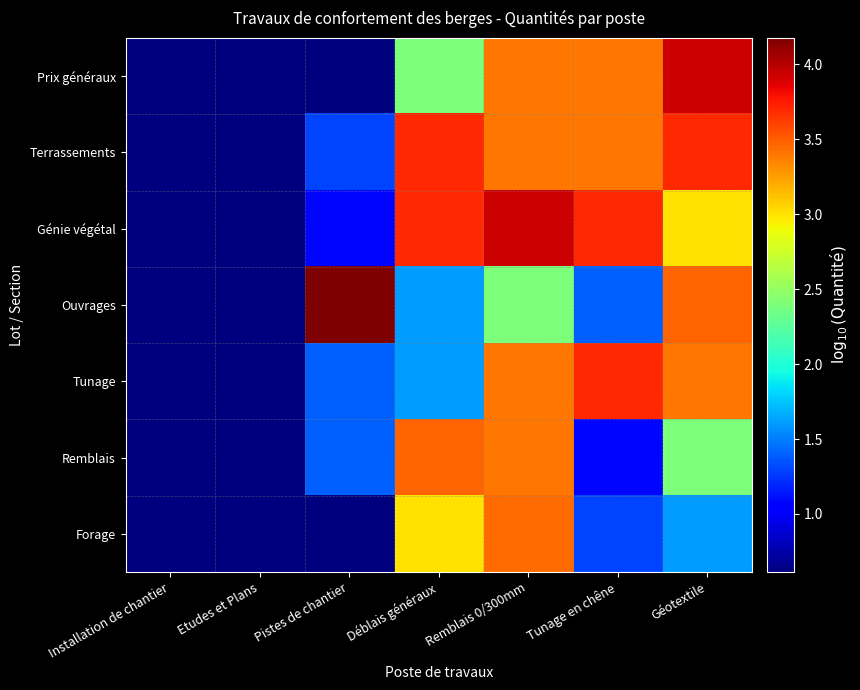

Which series has the largest total across all categories?

Terrassements